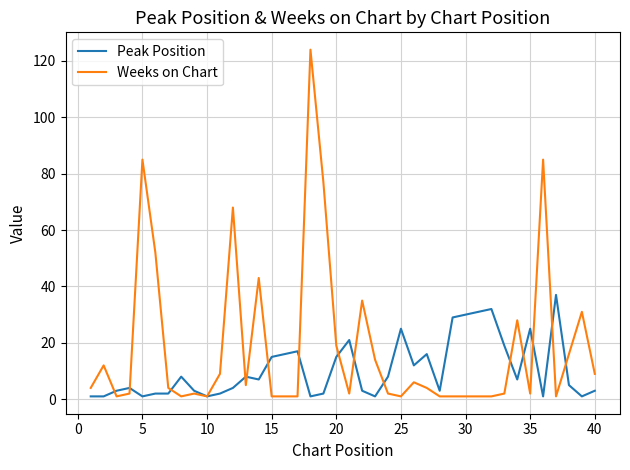

How many distinct data groups are displayed?

2